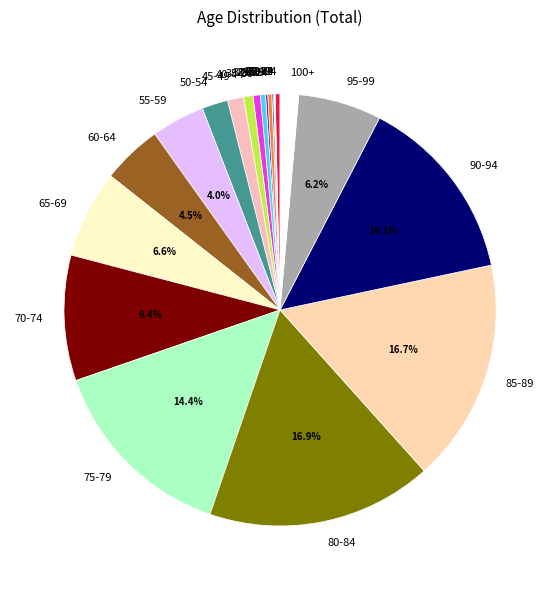

Is 65-69 the majority of the pie?

No